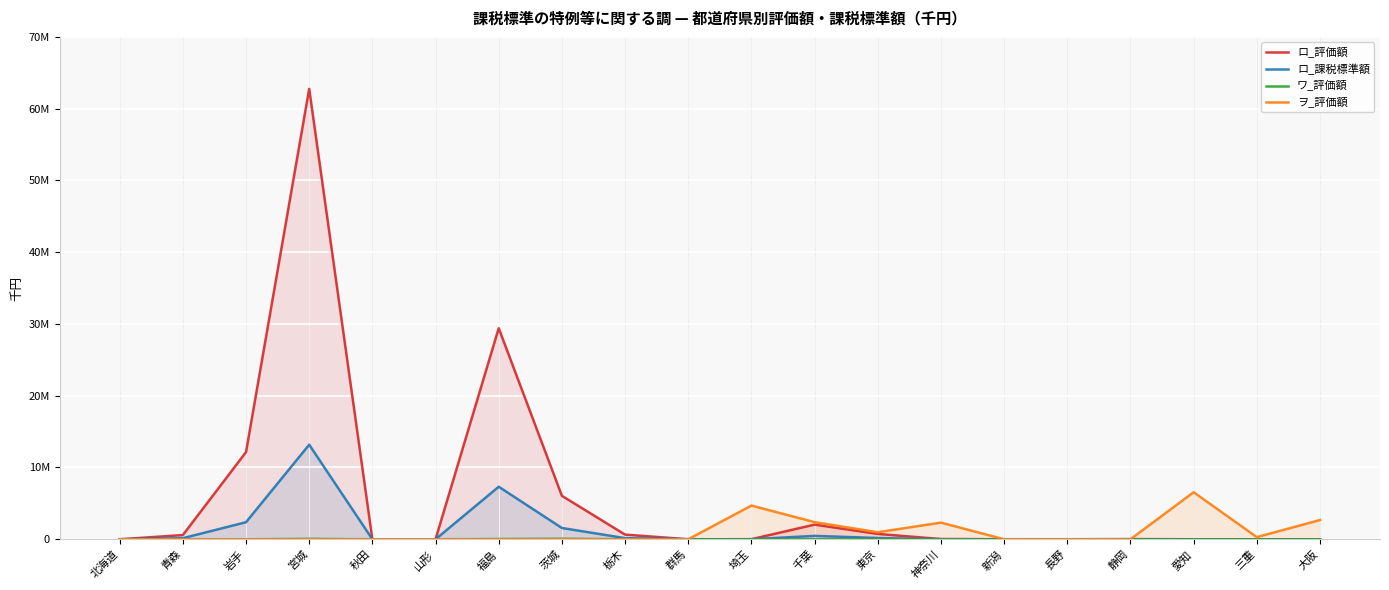

Which series has the largest range (max minus min)?

ロ_評価額